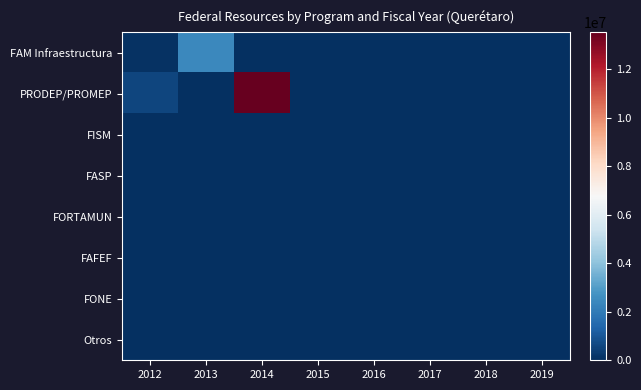

At 2015, list the series in order from largest to smallest.

FAM Infraestructura, PRODEP/PROMEP, FISM, FASP, FORTAMUN, FAFEF, FONE, Otros